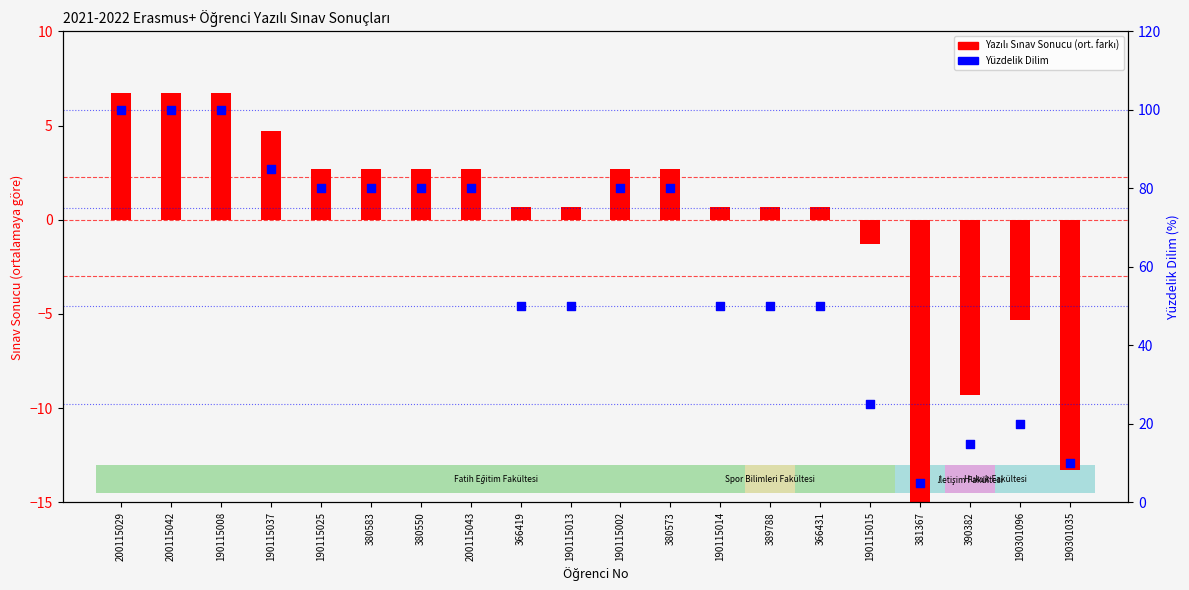

What is the ratio of the value at 190115002 to the value at 380550?

1.0